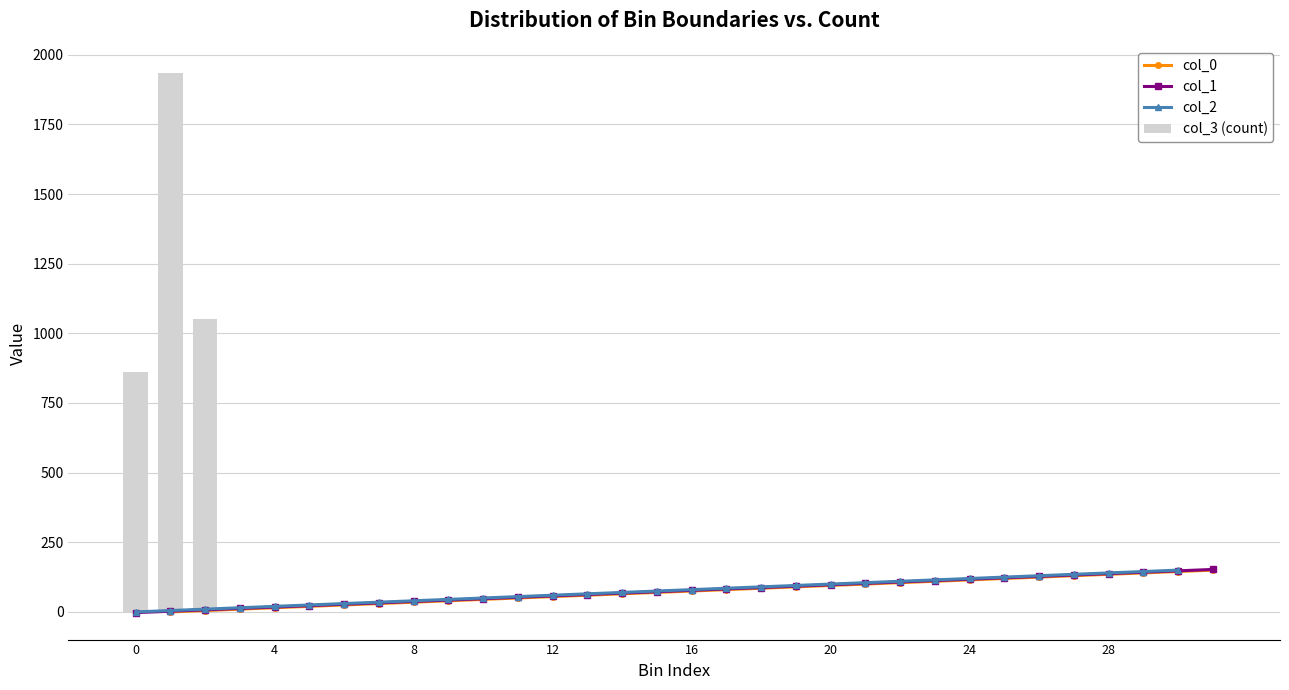

True or false: col_3 (count) has a value of 1258 at 0.

False